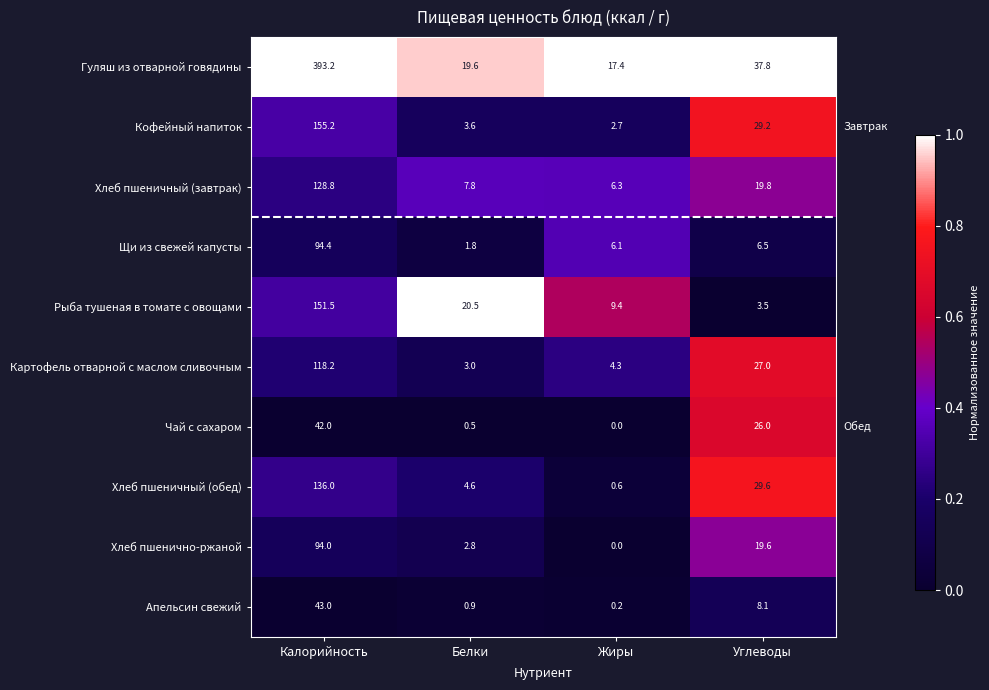

What is the maximum value shown in the chart?

393.2